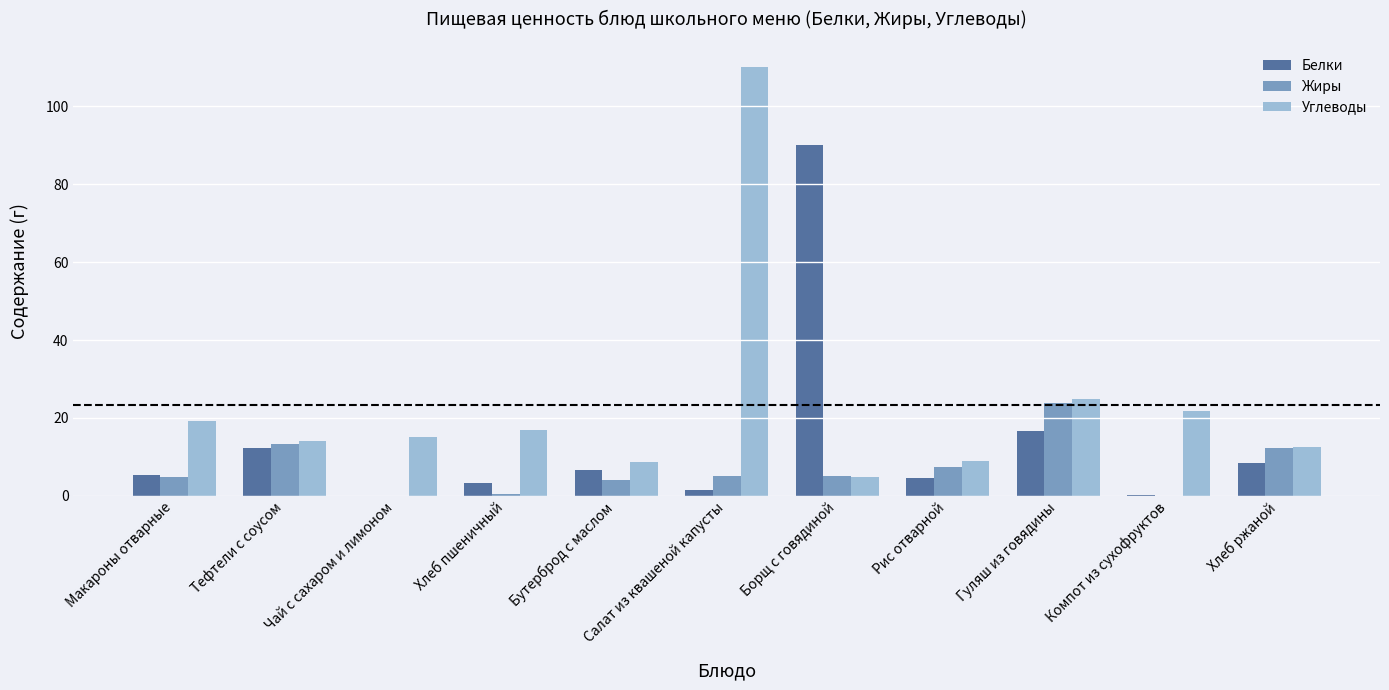

Between Макароны отварные and Компот из сухофруктов, which series saw the biggest shift?

Белки